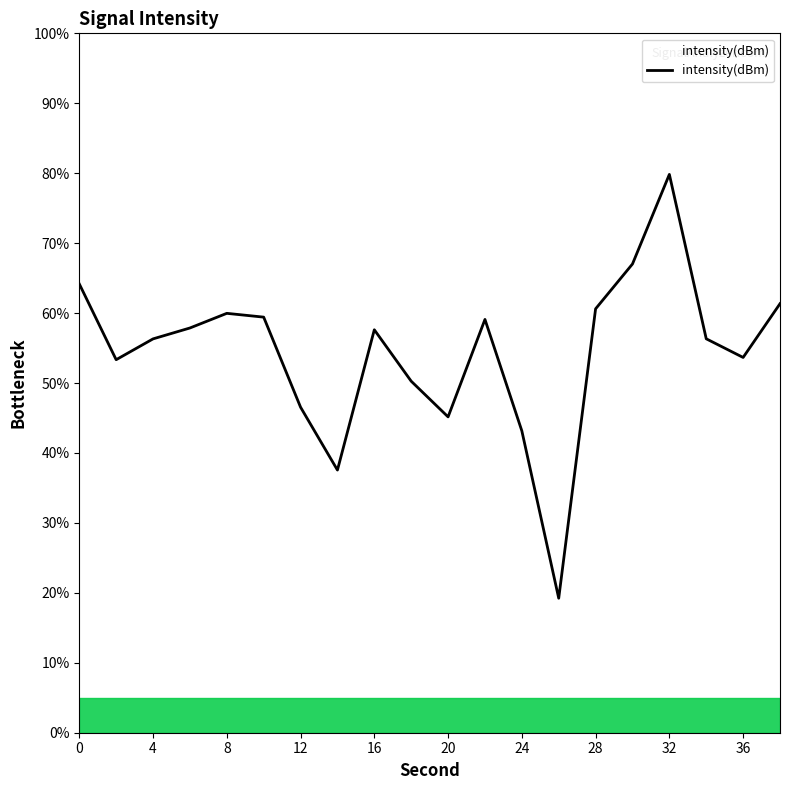

What is the average value?

54.4